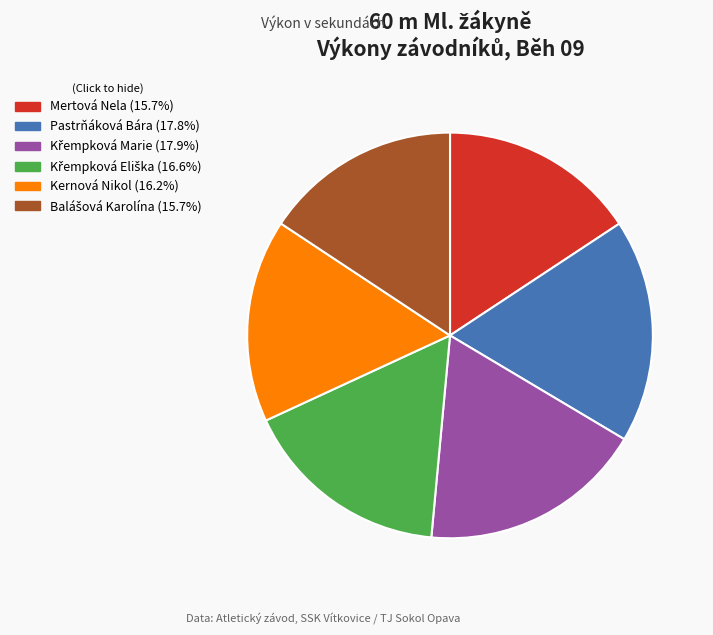

What is the ratio of the value at Pastrňáková Bára to the value at Kernová Nikol?

1.1